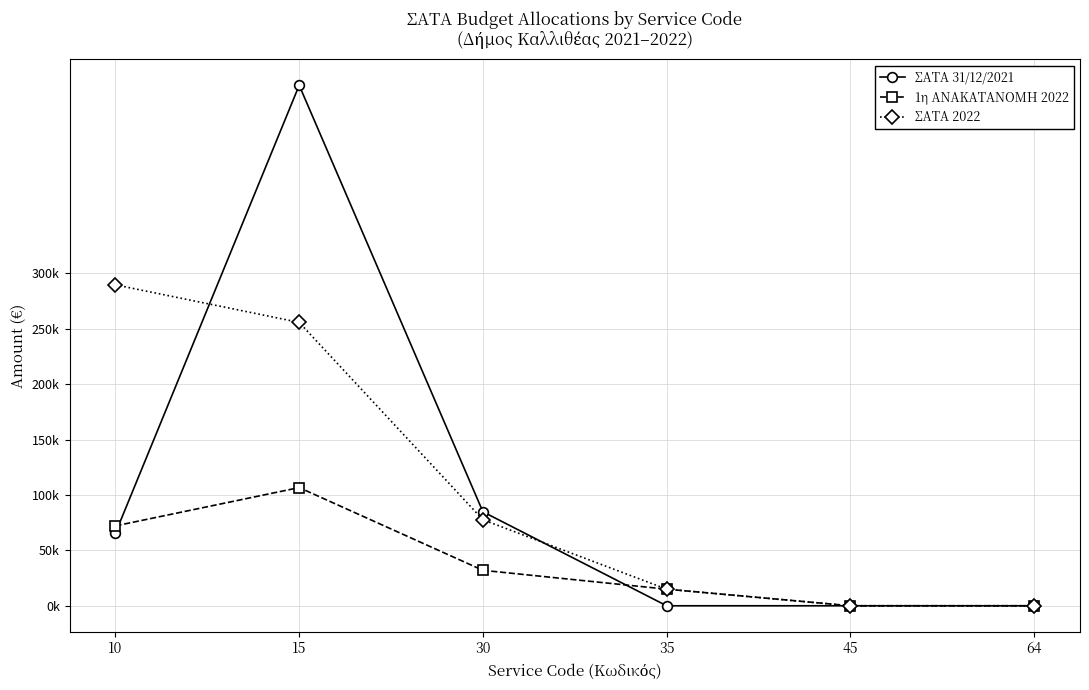

Between 35 and 64, which series saw the biggest shift?

1η ΑΝΑΚΑΤΑΝΟΜΗ 2022